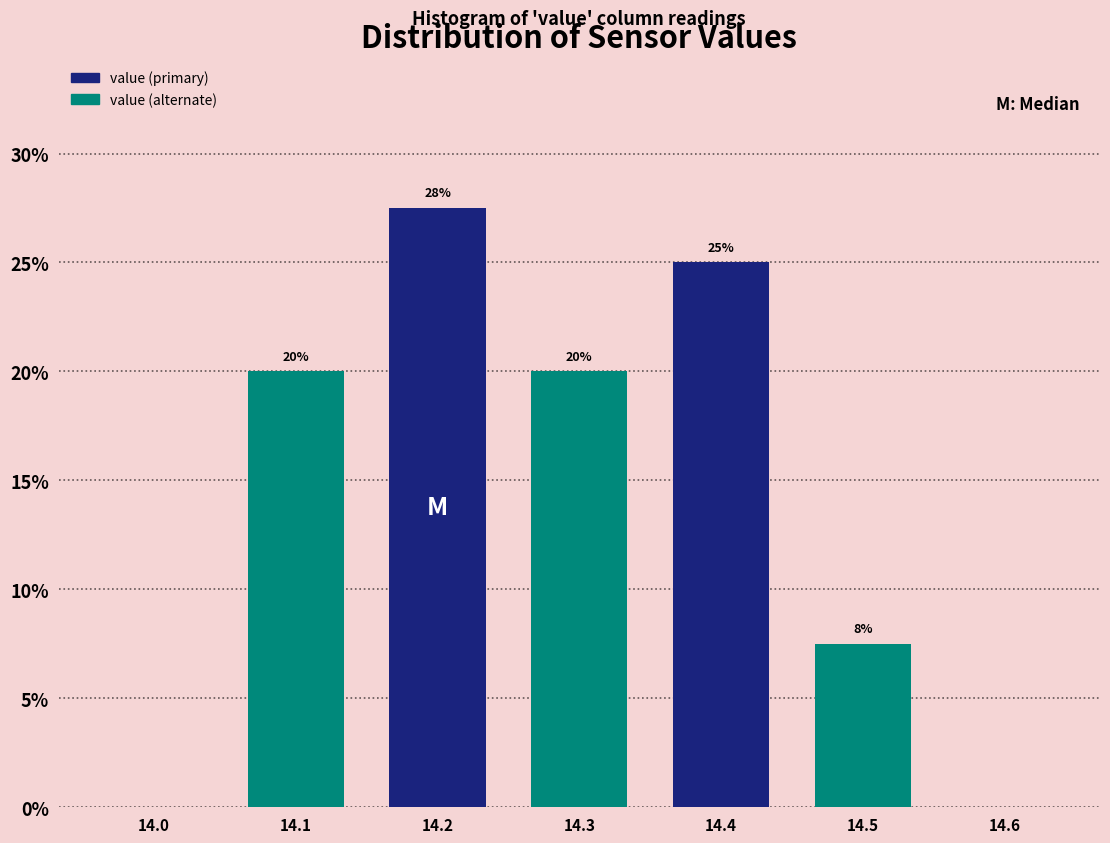

Which range on the x-axis has the tallest bar?

14.15 to 14.25